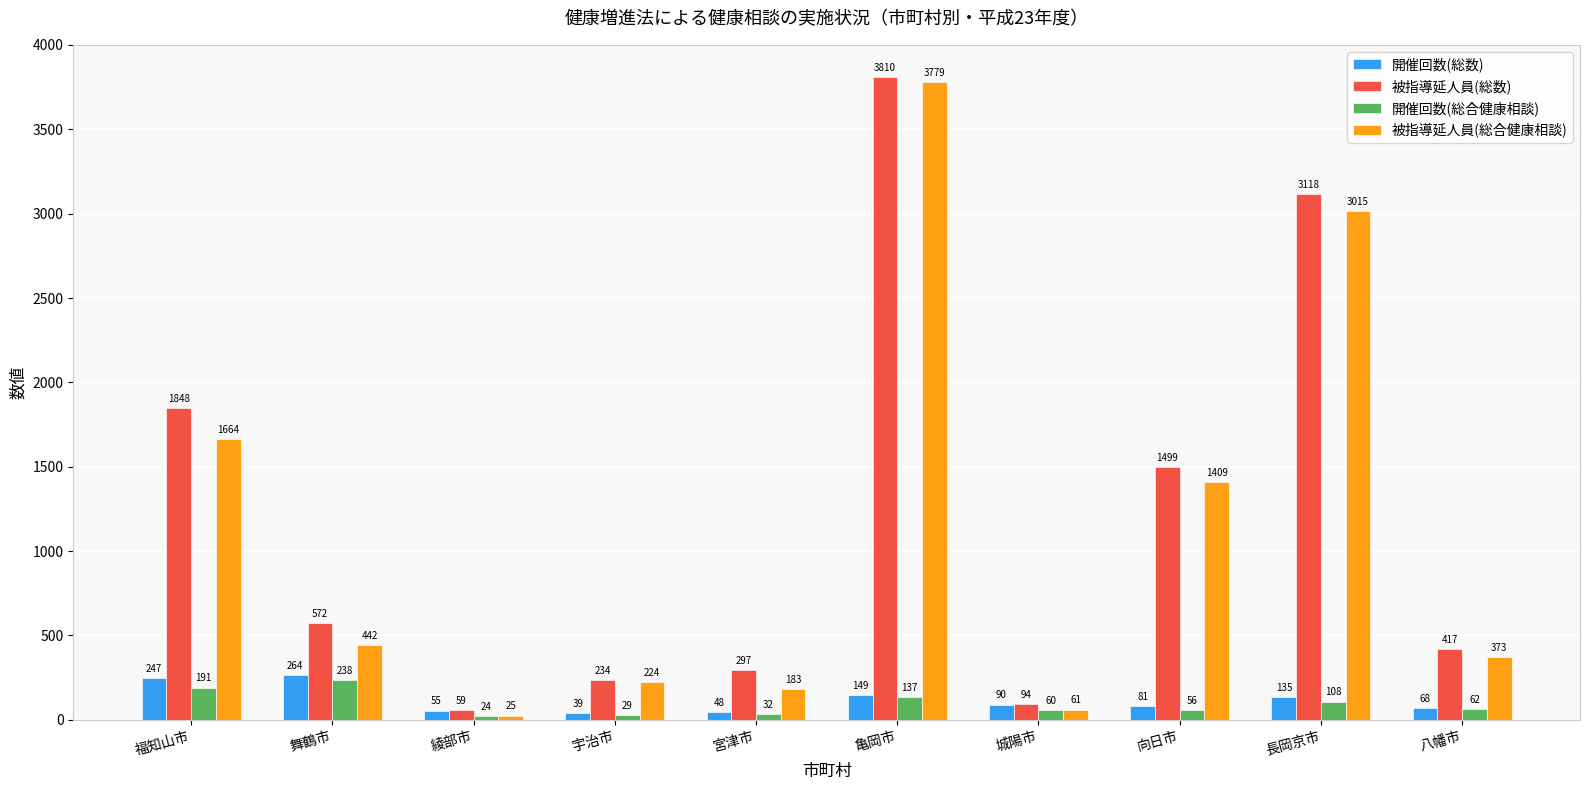

Is the value of 開催回数(総数) at 宇治市 greater than the value of 開催回数(総合健康相談) at 亀岡市?

No